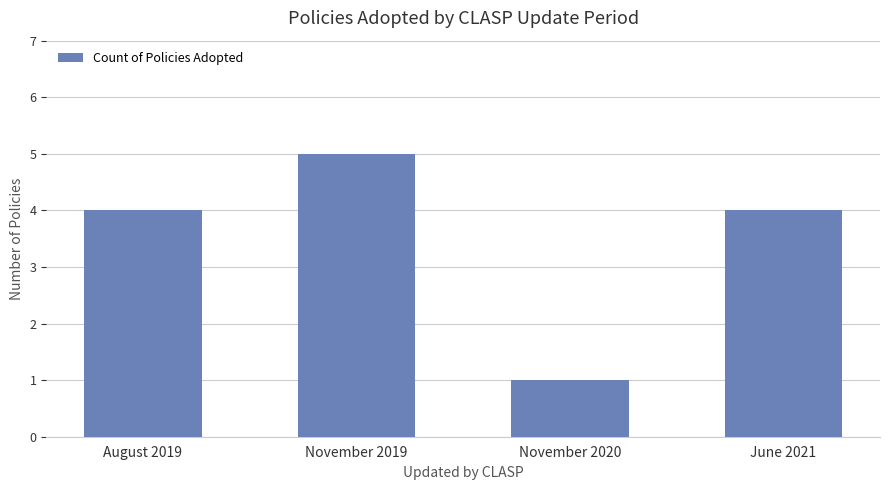

What is the smallest value displayed?

1